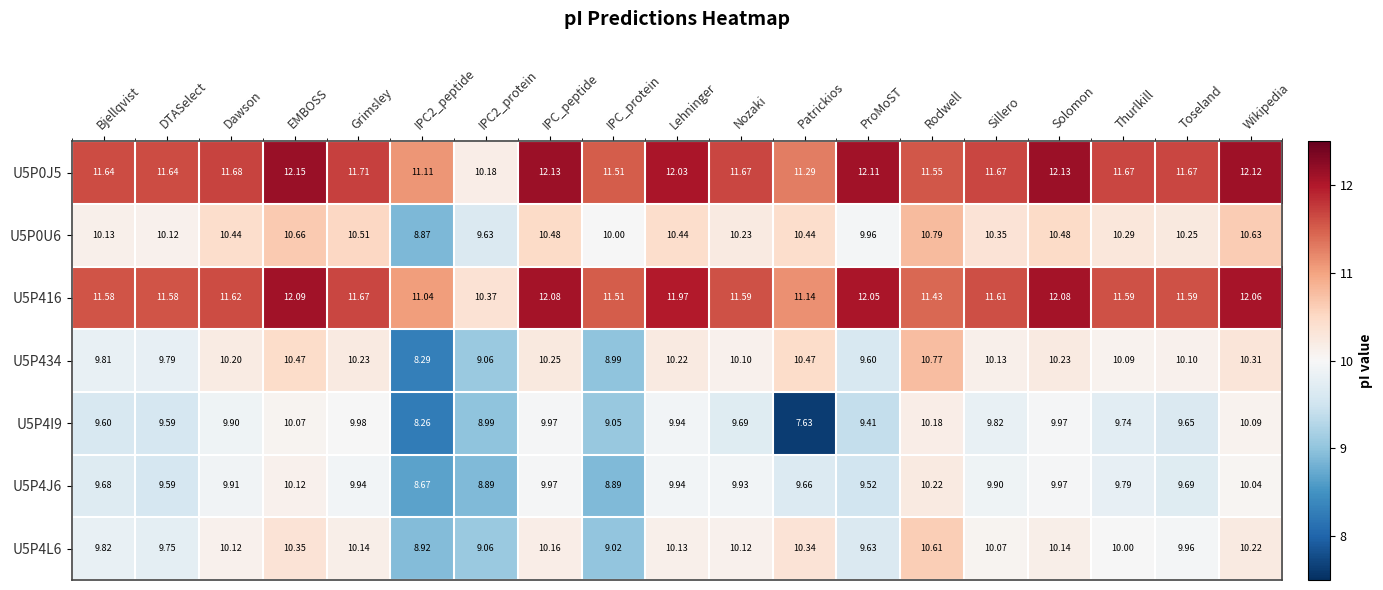

At which label is U5P434 closest to 9?

IPC_protein